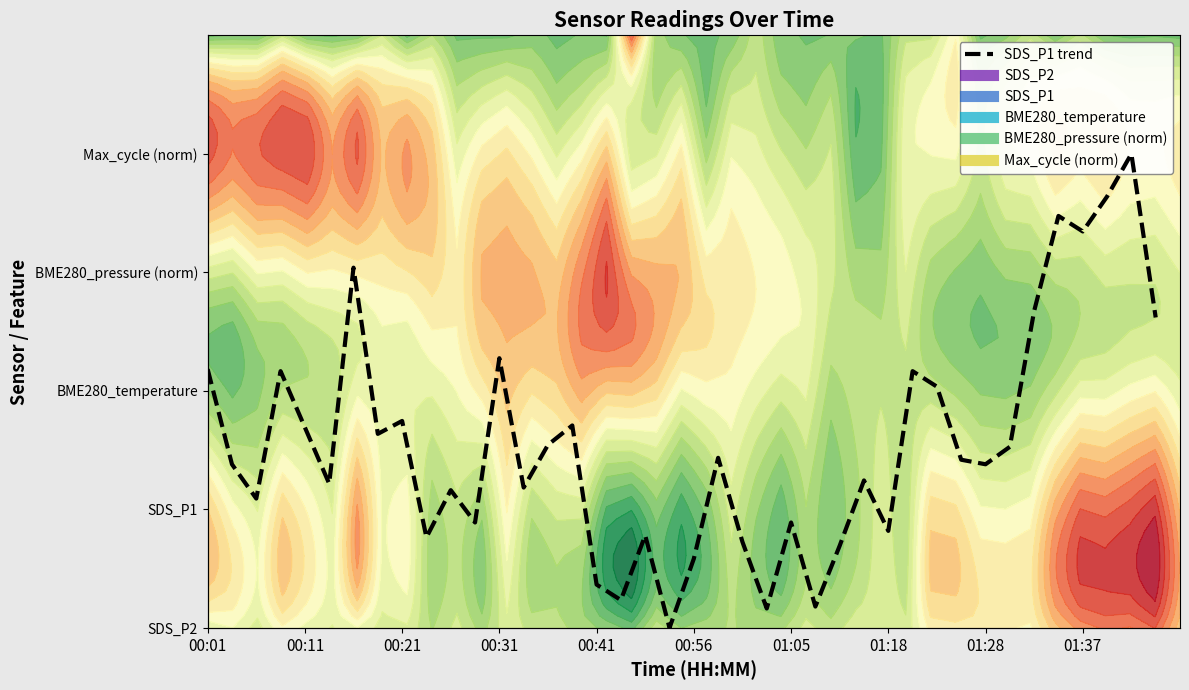

What is the difference between the maximum and second lowest values?

3.8